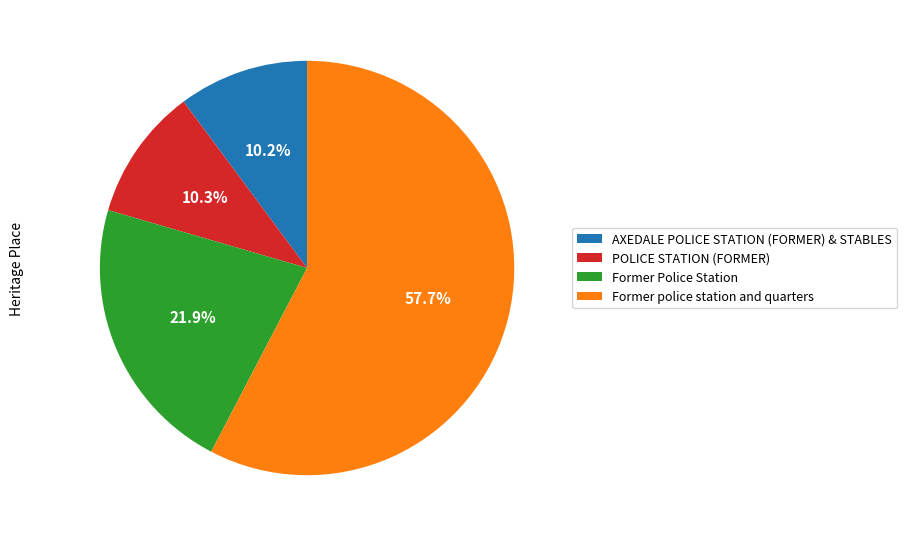

Does Former police station and quarters represent more than half of the total?

Yes